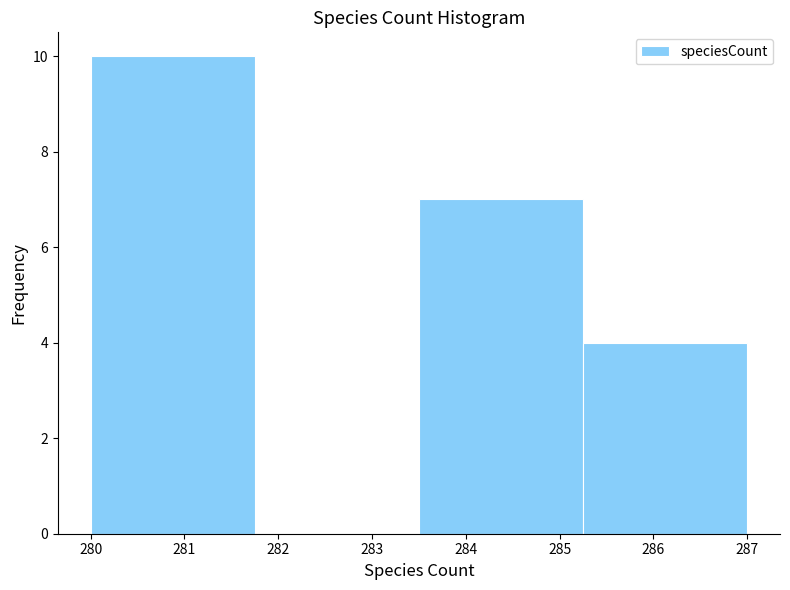

Reading left to right, transcribe this chart: for each bar, give the range it covers on the x-axis and its height. Neither the bar edges nor the heights are printed on the chart, so give them approximately, as read against the axes.

280.00 to 281.75: 10
281.75 to 283.50: 0
283.50 to 285.25: 7
285.25 to 287.00: 4